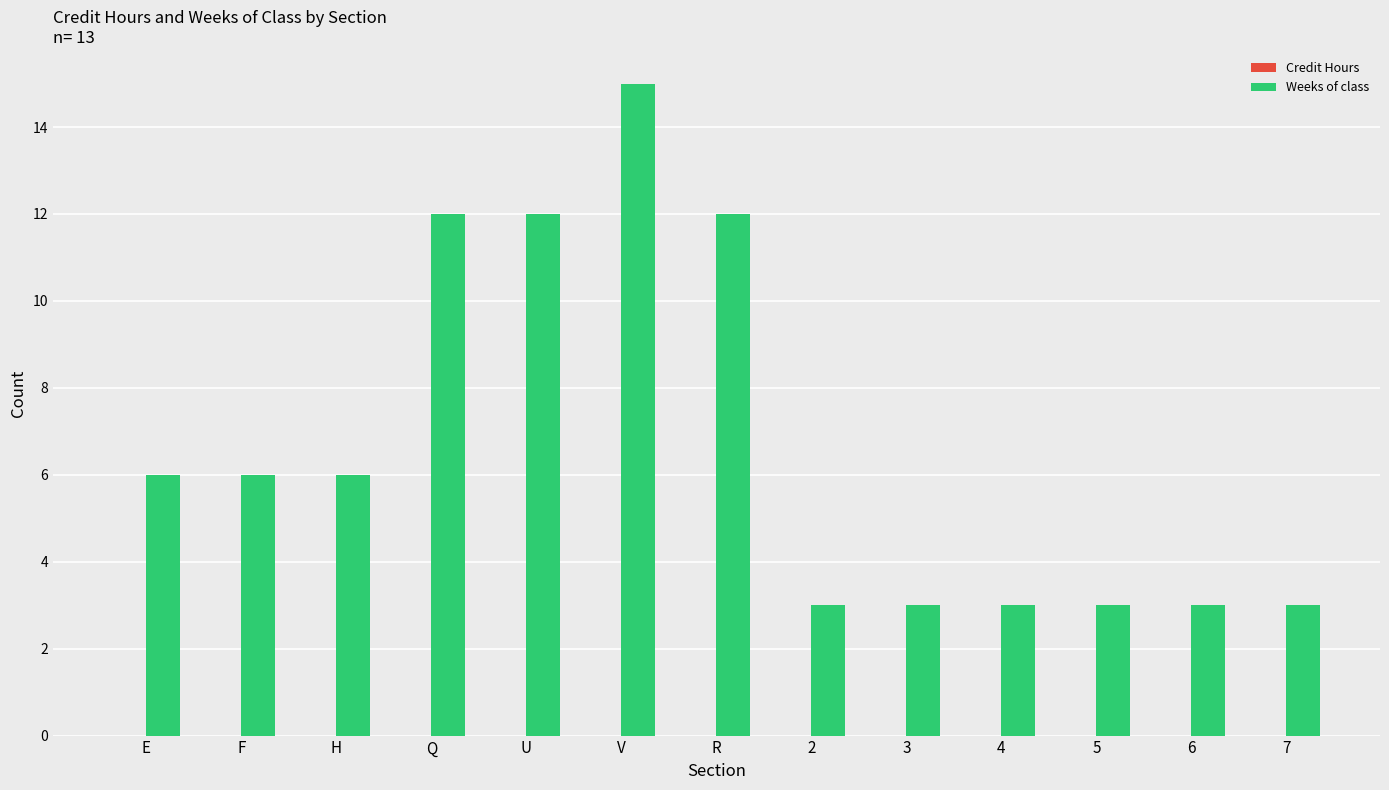

What is the label of the 3rd bar from the left?

H